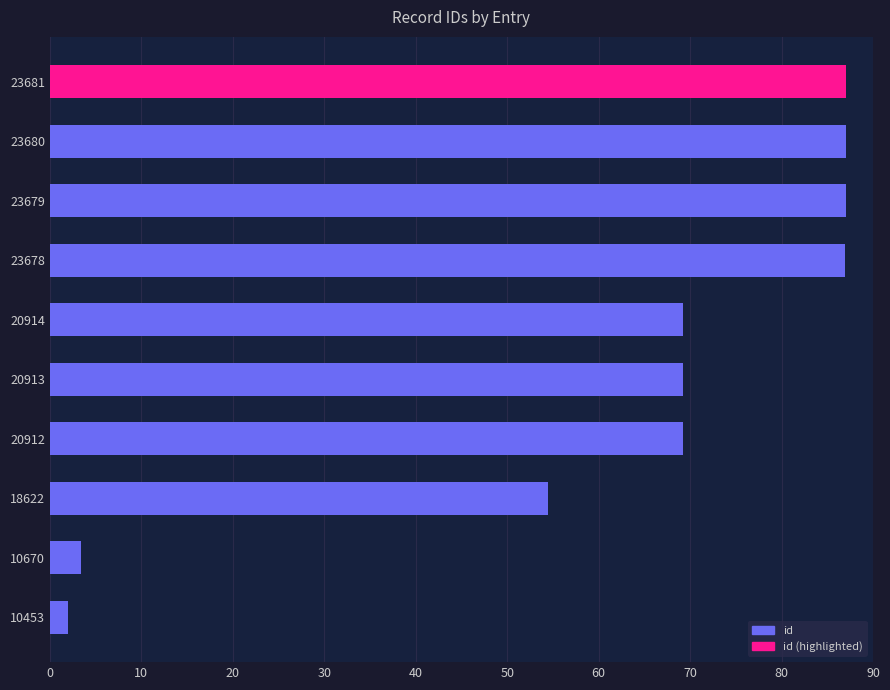

Reading bottom to top, transcribe all the data shown in this chart.

10453=2.0	10670=3.4	18622=54.5	20912=69.2	20913=69.2	20914=69.2	23678=87.0	23679=87.0	23680=87.0	23681=87.0